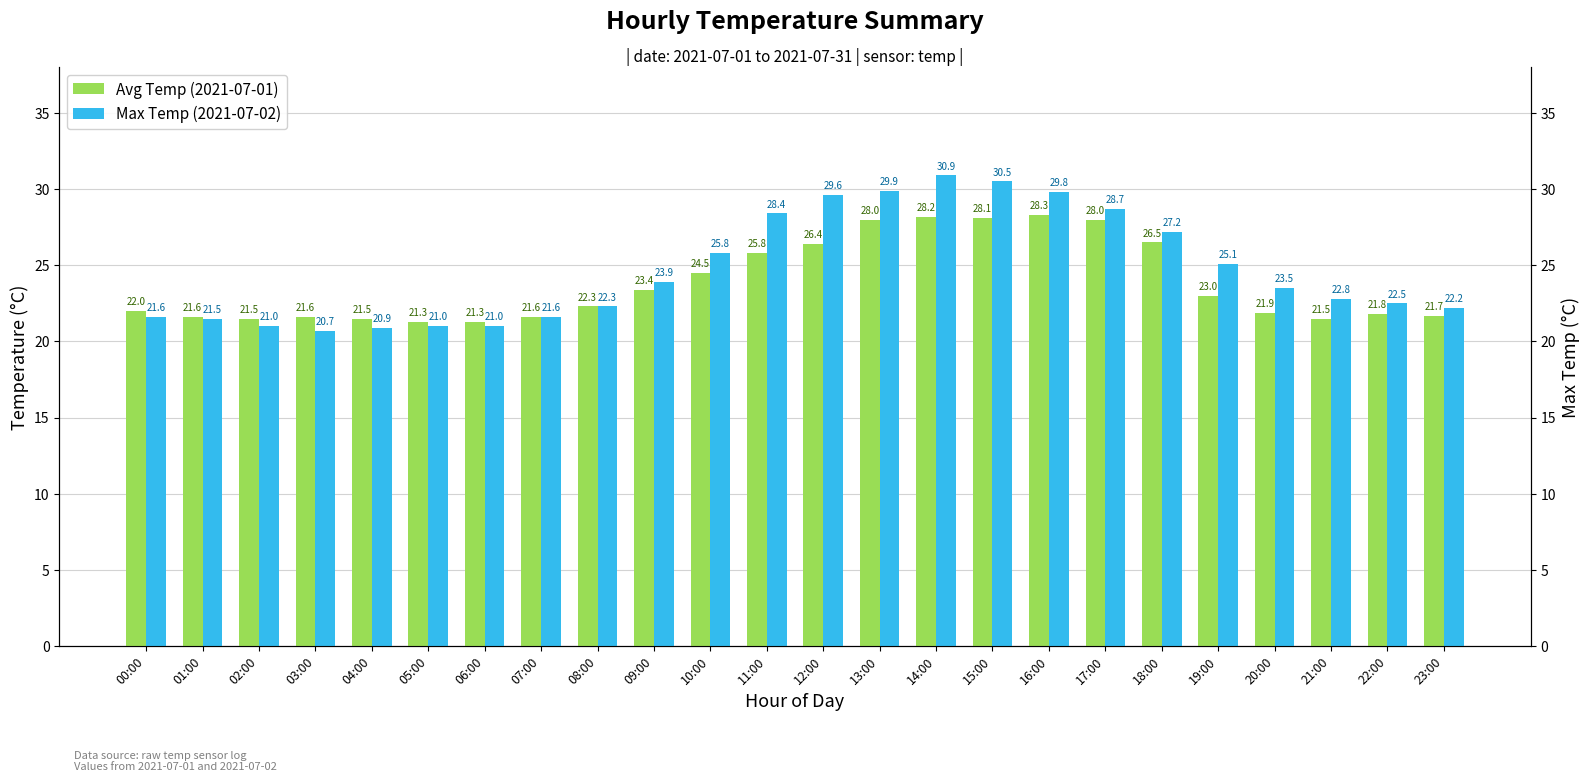

The Avg Temp (2021-07-01) series shows 22.3 at 08:00. True or false?

True